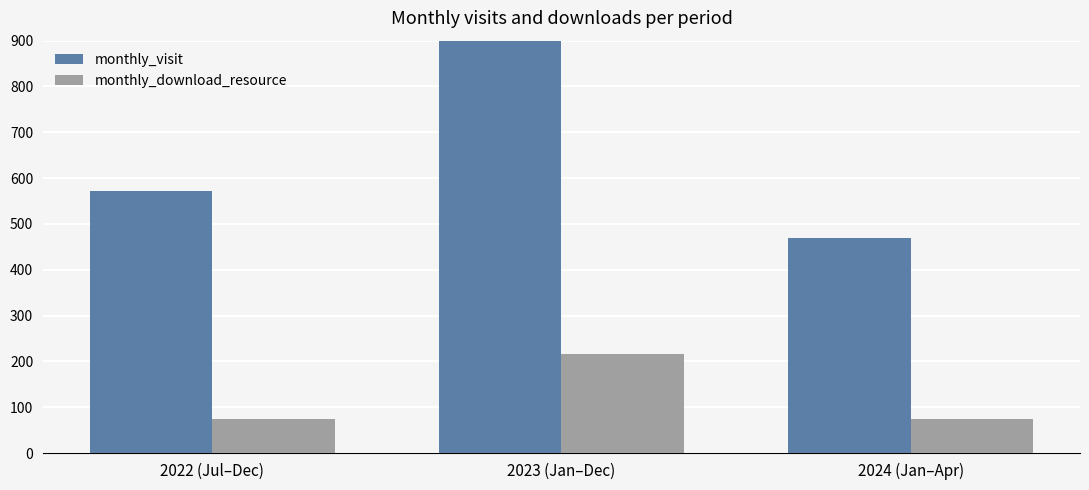

Reading left to right, list all the values displayed in this chart.

monthly_visit: 2022 (Jul–Dec)=572	2023 (Jan–Dec)=1386	2024 (Jan–Apr)=470
monthly_download_resource: 2022 (Jul–Dec)=75	2023 (Jan–Dec)=217	2024 (Jan–Apr)=75